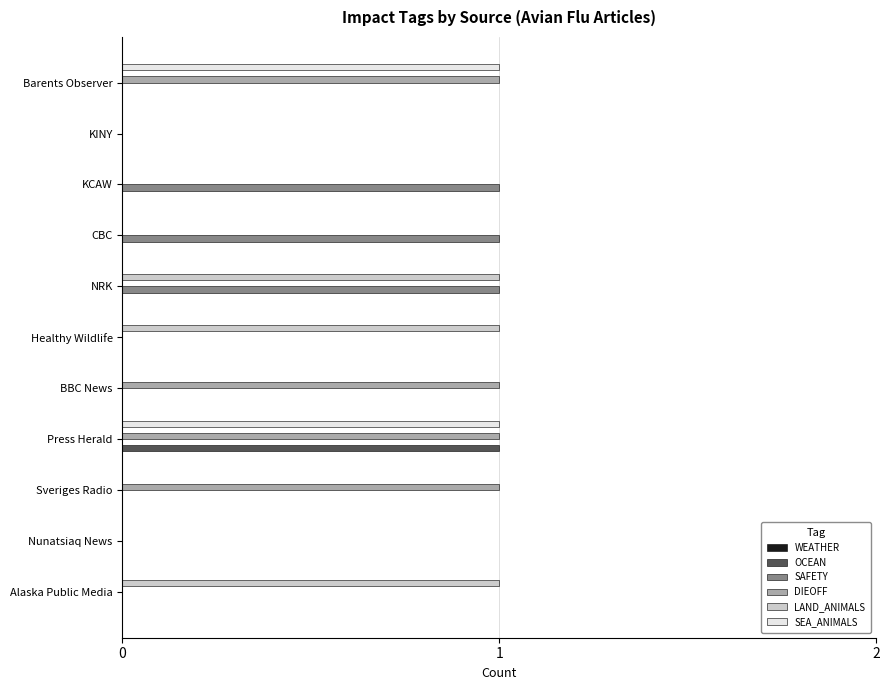

True or false: DIEOFF has a value of 2 at Press Herald.

False